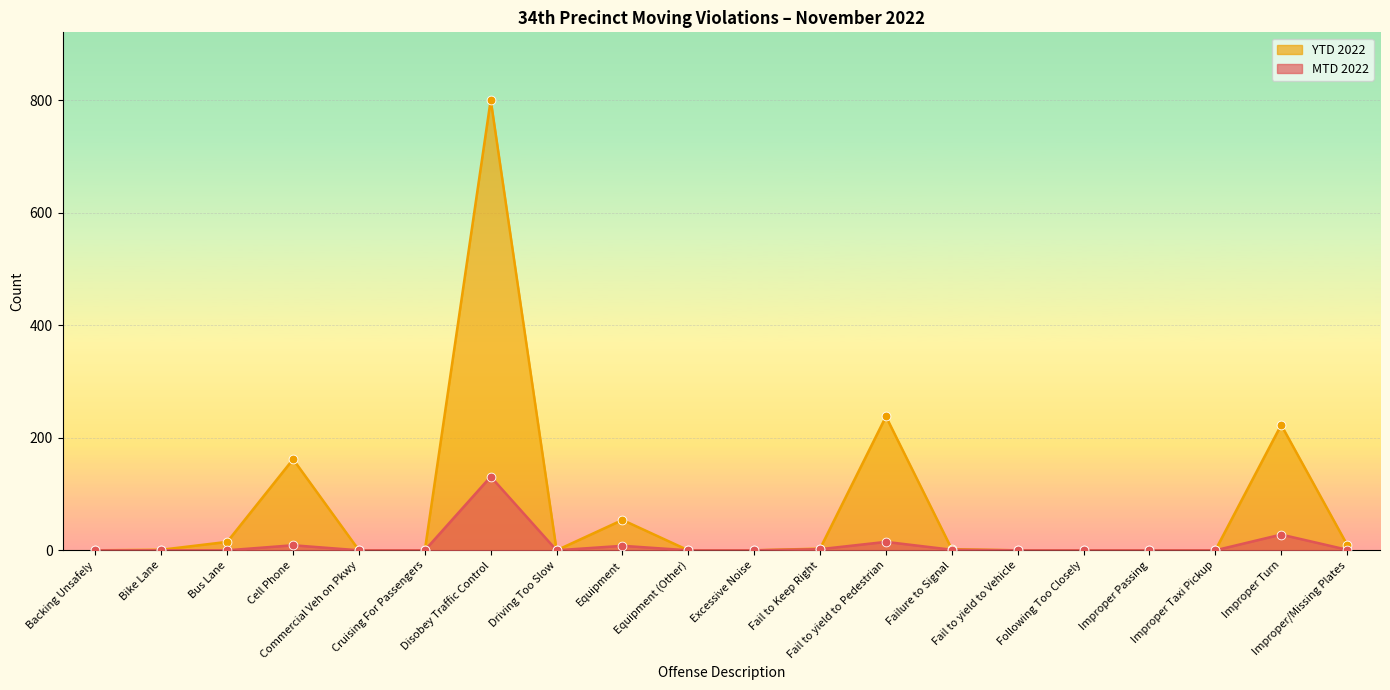

Which series has the largest total across all categories?

YTD 2022